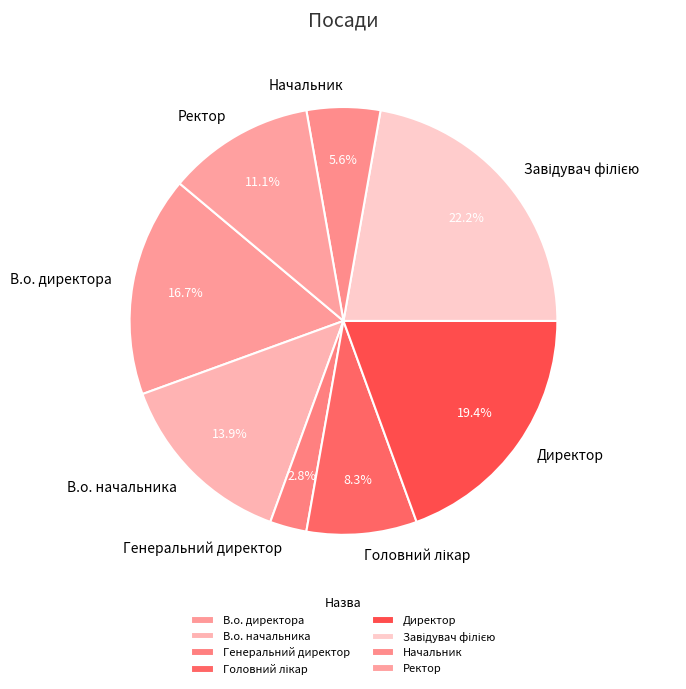

Does any single category account for the majority?

No